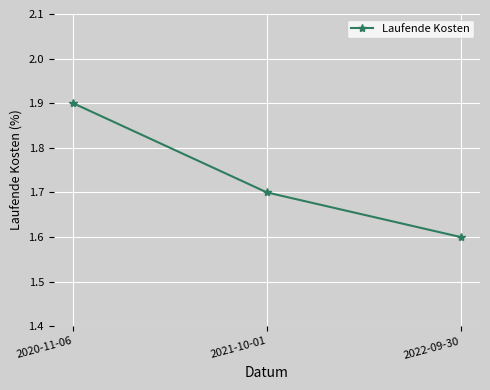

What is the smallest value displayed?

1.6